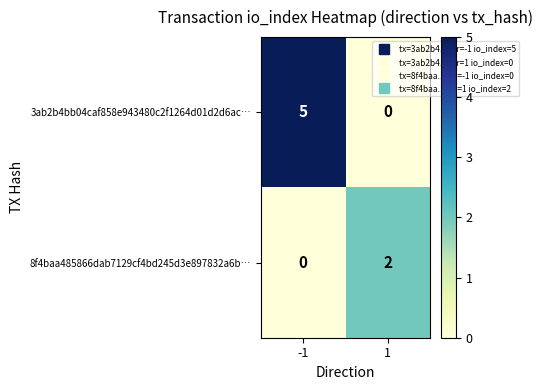

The 8f4baa485866dab7129cf4bd245d3e897832a6b… series shows -1 at -1. True or false?

False